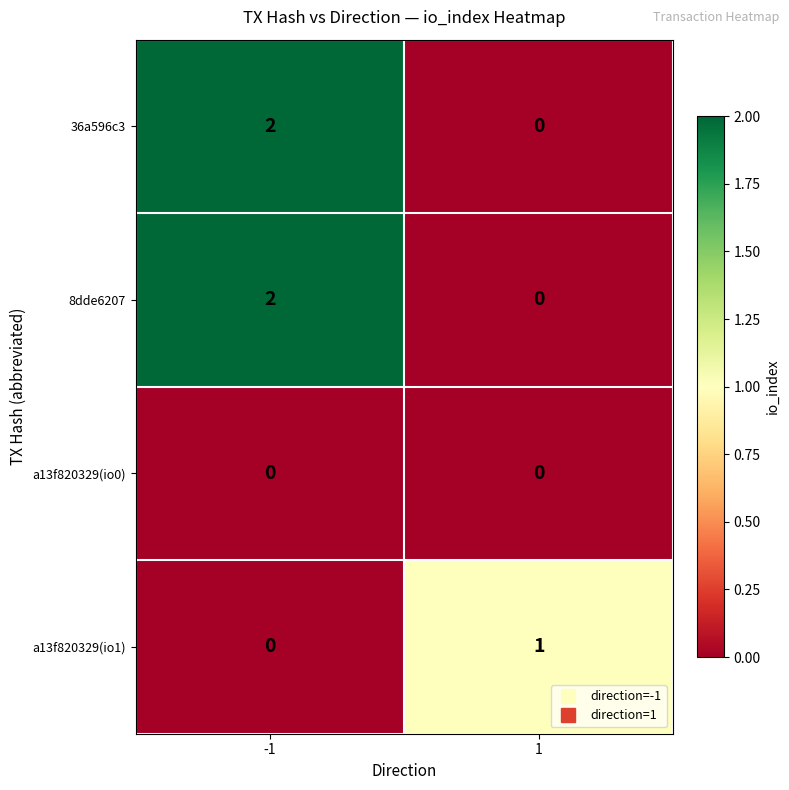

The a13f820329(io0) series shows 0 at 1. True or false?

True